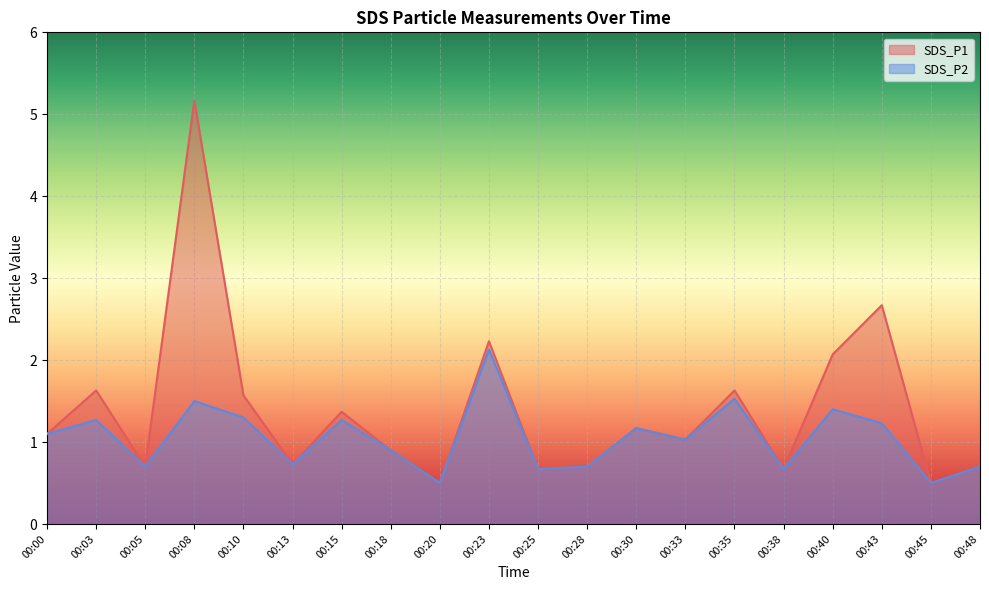

How many interior local valleys does the SDS_P2 series have?

7